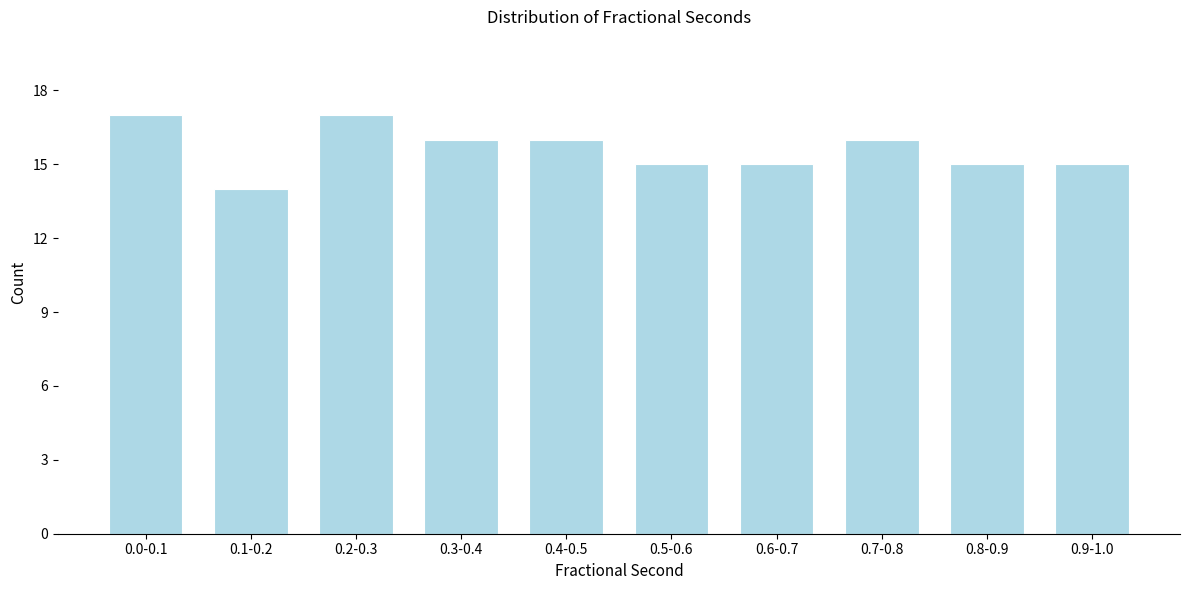

Reading left to right, transcribe all the data shown in this chart.

0.0-0.1=17	0.1-0.2=14	0.2-0.3=17	0.3-0.4=16	0.4-0.5=16	0.5-0.6=15	0.6-0.7=15	0.7-0.8=16	0.8-0.9=15	0.9-1.0=15